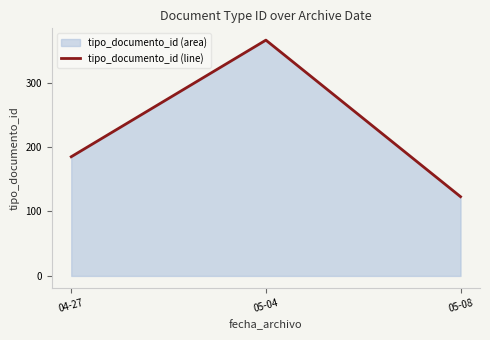

What is the sum of all values?

674